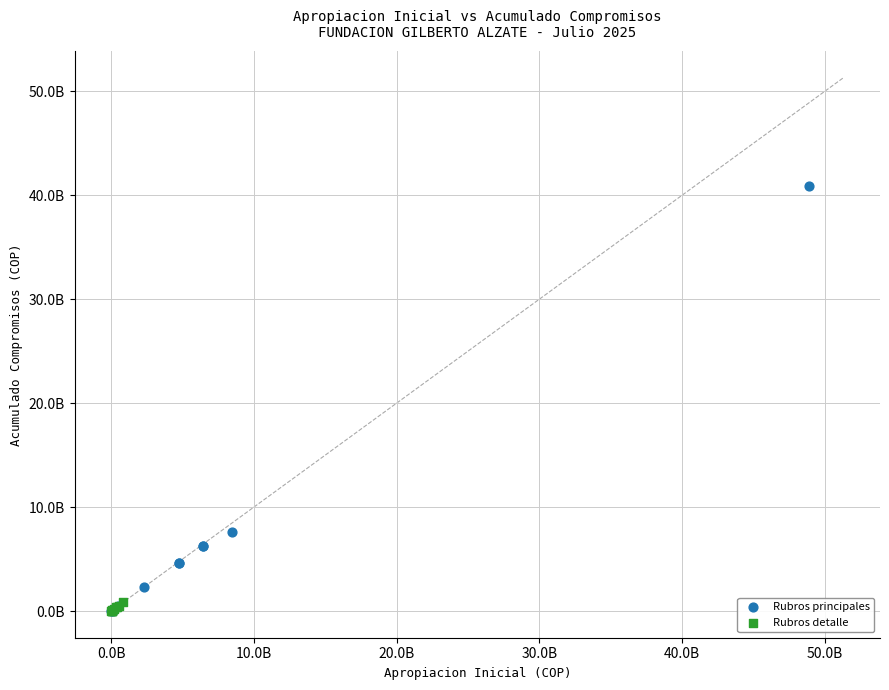

What are all the series names shown in the legend?

Rubros principales, Rubros detalle